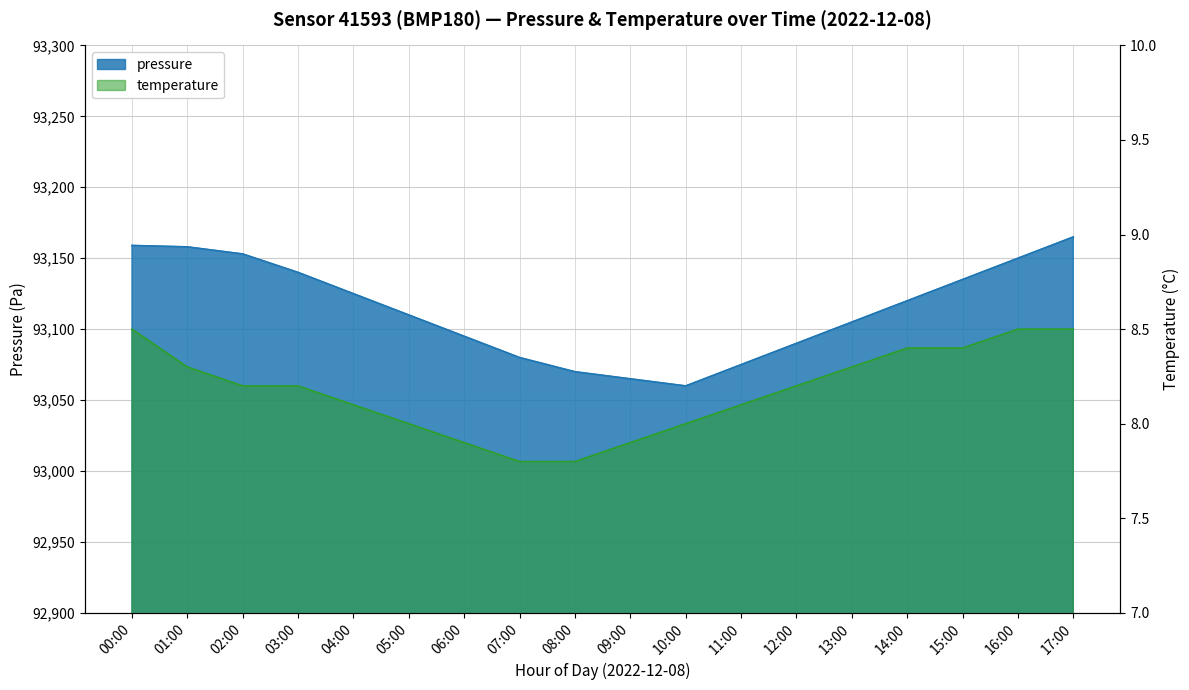

At which label does temperature reach its peak?

00:00